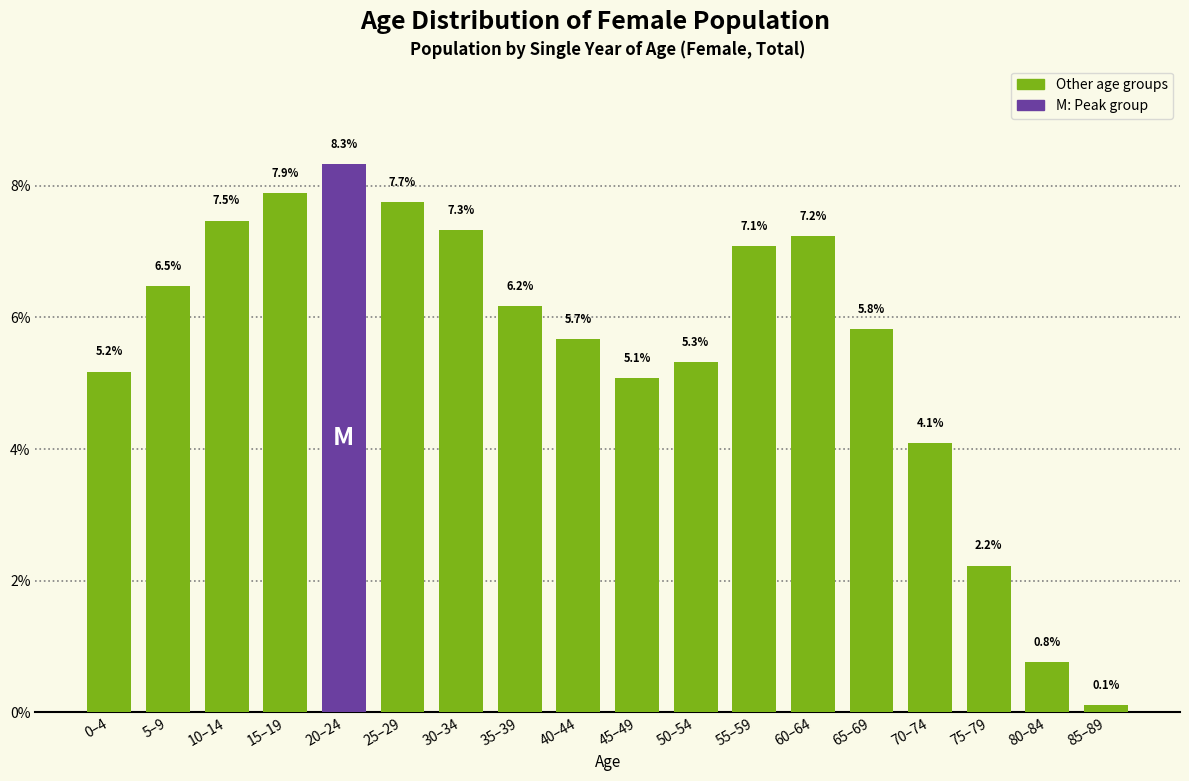

Reading left to right, transcribe all the data shown in this chart.

0–4=5.2	5–9=6.5	10–14=7.5	15–19=7.9	20–24=8.3	25–29=7.7	30–34=7.3	35–39=6.2	40–44=5.7	45–49=5.1	50–54=5.3	55–59=7.1	60–64=7.2	65–69=5.8	70–74=4.1	75–79=2.2	80–84=0.8	85–89=0.1